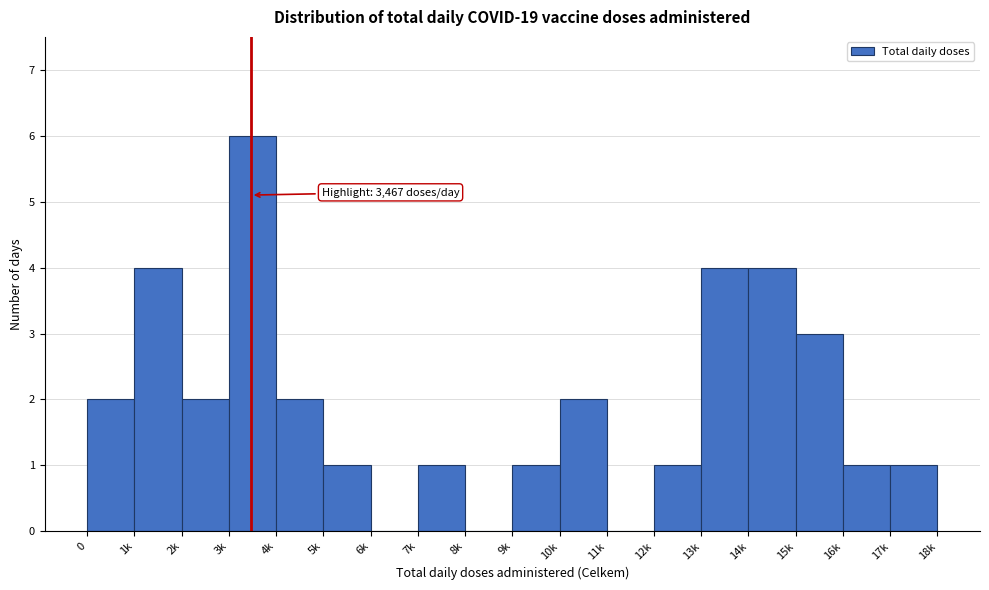

Reading right to left, list all the values displayed in this chart.

17k=1	16k=1	15k=3	14k=4	13k=4	12k=1	11k=0	10k=2	9k=1	8k=0	7k=1	6k=0	5k=1	4k=2	3k=6	2k=2	1k=4	0=2